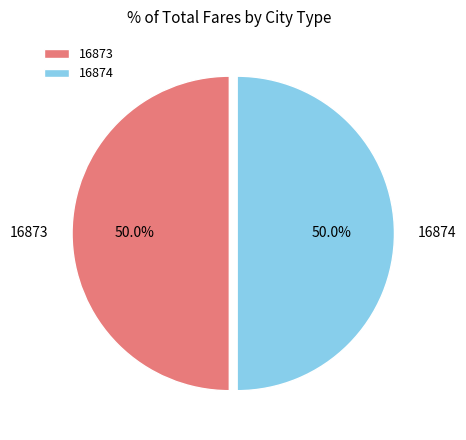

Approximately how many times larger is the value at 16874 compared to 16873?

1.0